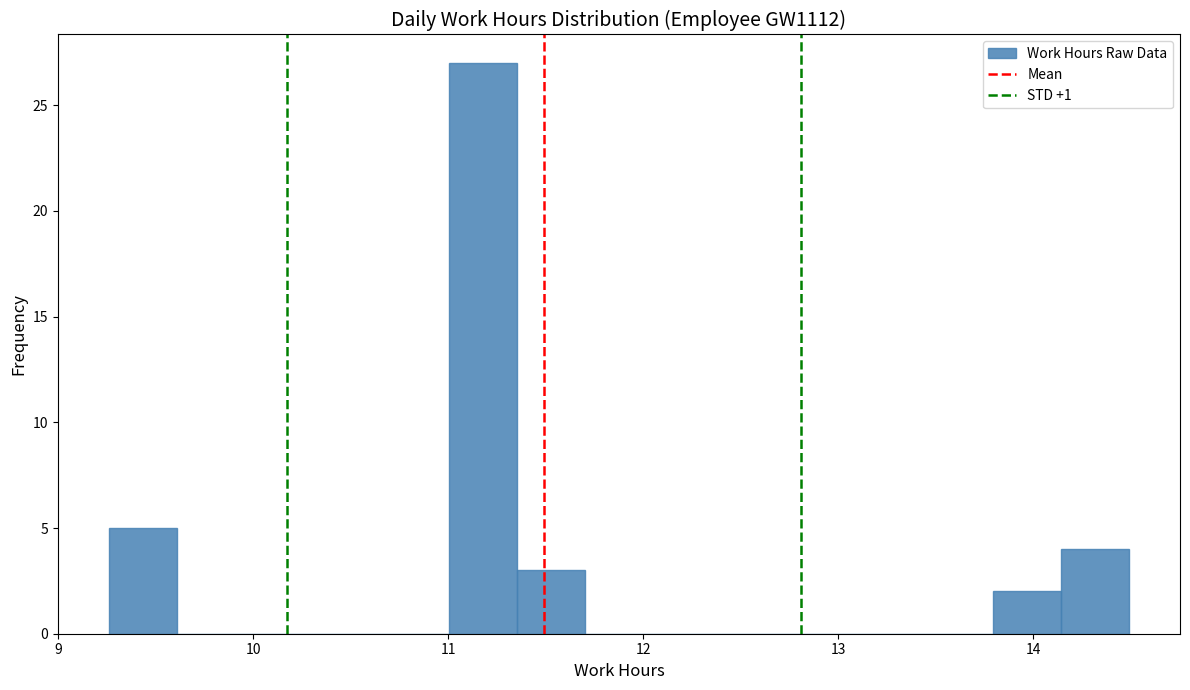

Read against the x-axis, roughly where is the centre of the tallest bar?

11.2